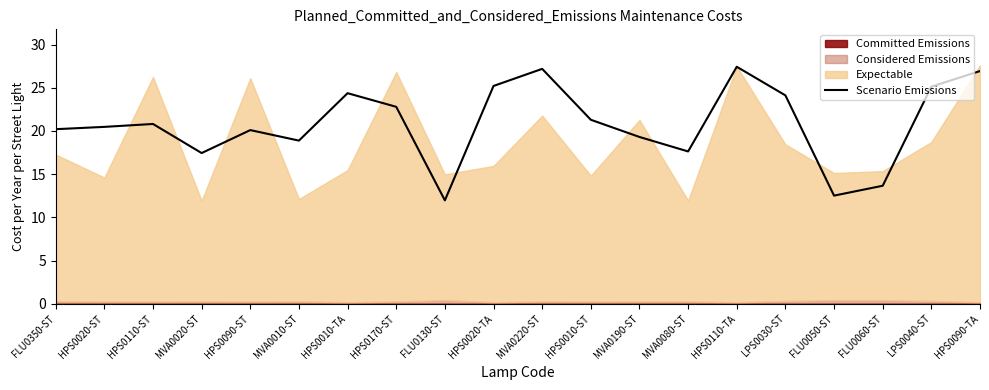

Does the chart have visible grid lines?

No